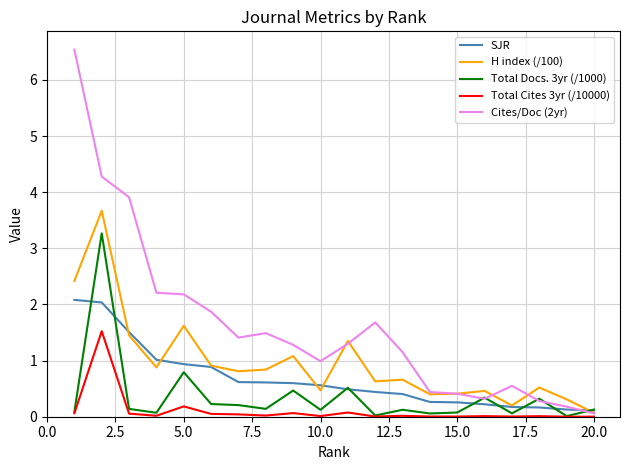

In Cites/Doc (2yr), how many points are lower than both neighbors (excluding endpoints)?

3